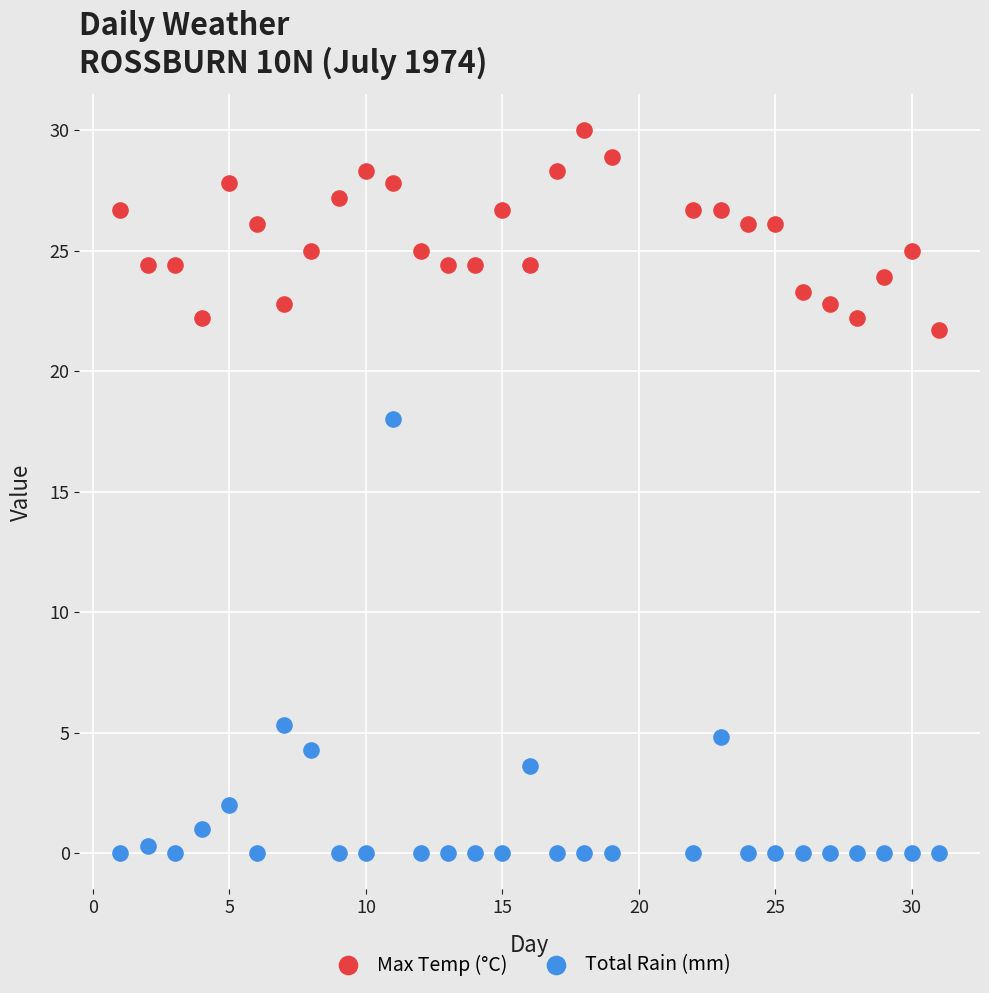

Across all data points, what is the range of Y values (max minus min)?

30.0